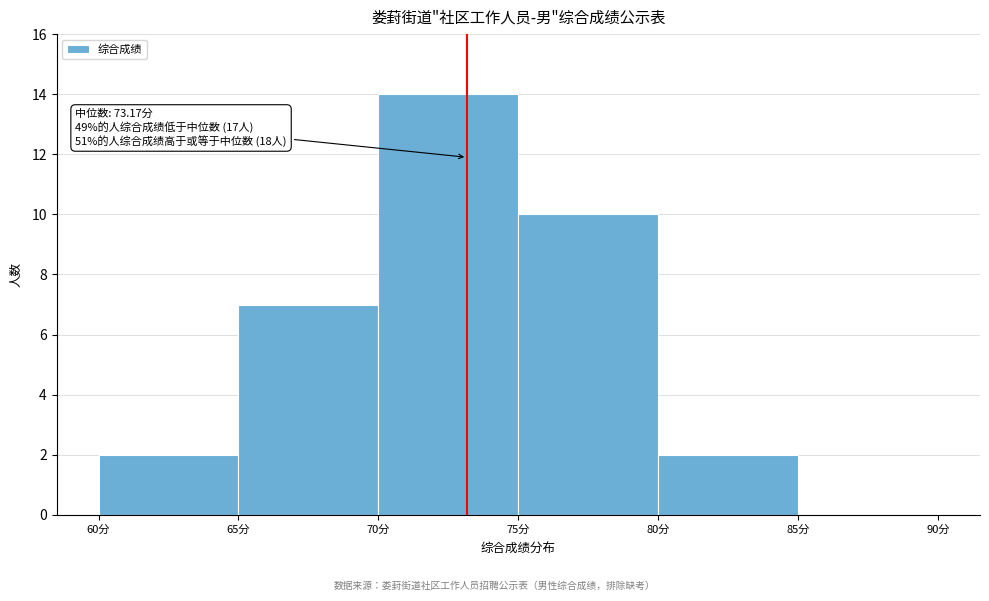

Which range on the x-axis has the tallest bar?

70 to 75